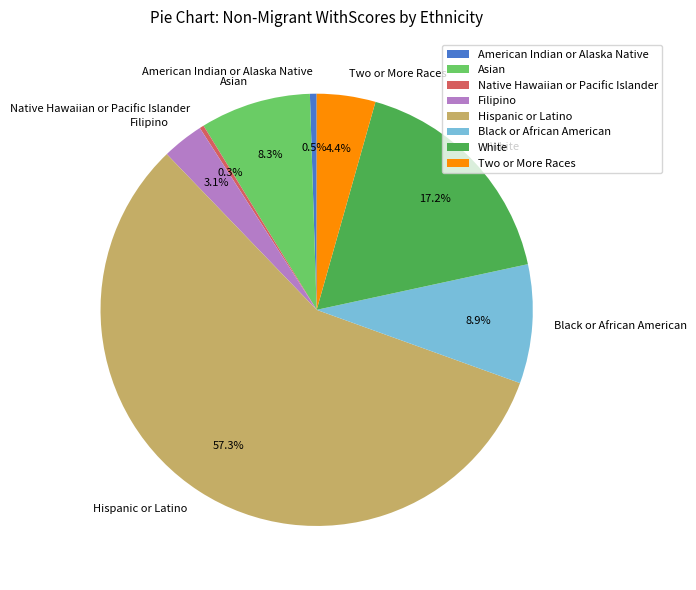

What percentage do Two or More Races and Filipino together represent?

7.5%